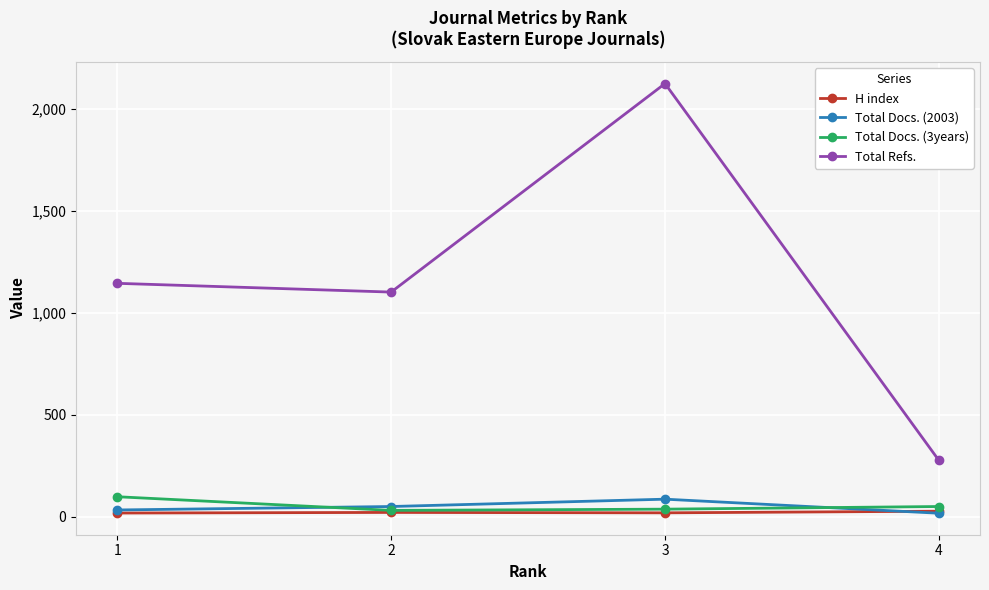

Which series has the largest total across all categories?

Total Refs.